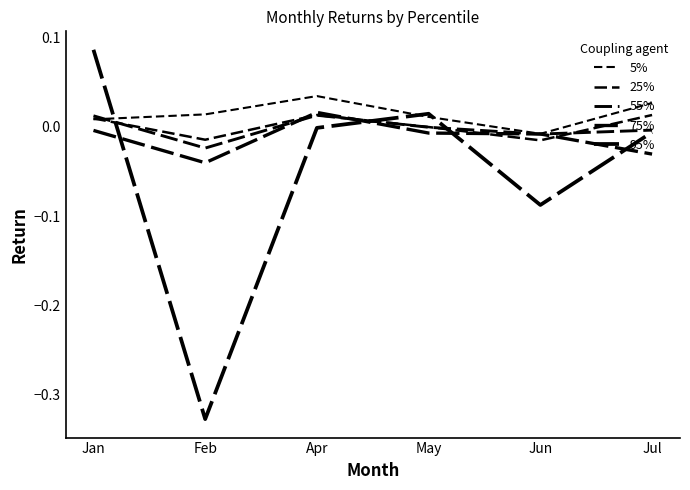

Does the chart display data point markers on the line(s)?

No